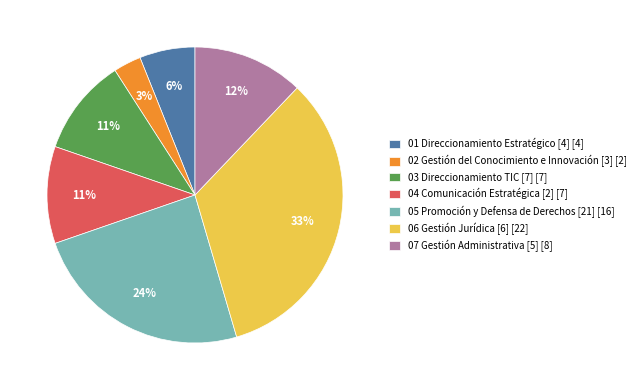

Between 06 Gestión Jurídica [6] [22] and 05 Promoción y Defensa de Derechos [21] [16], which is larger?

06 Gestión Jurídica [6] [22]